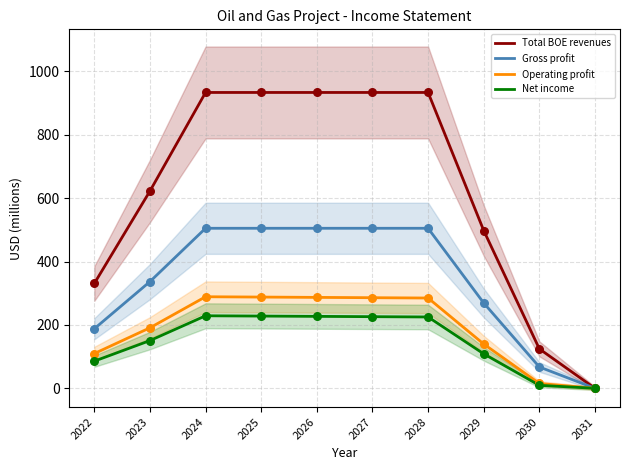

Is the value of Gross profit at 2022 greater than the value of Total BOE revenues at 2022?

No